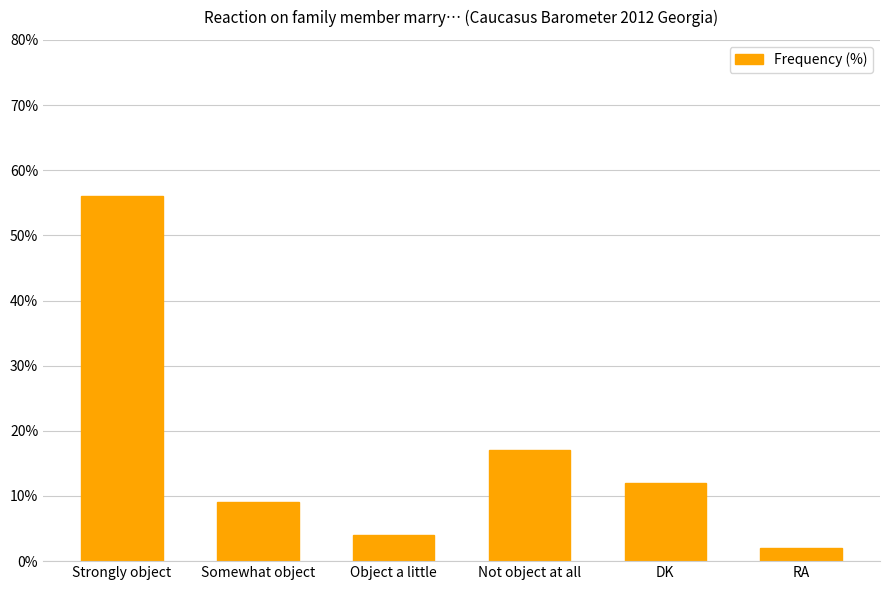

Reading left to right, list all the values displayed in this chart.

56	9	4	17	12	2